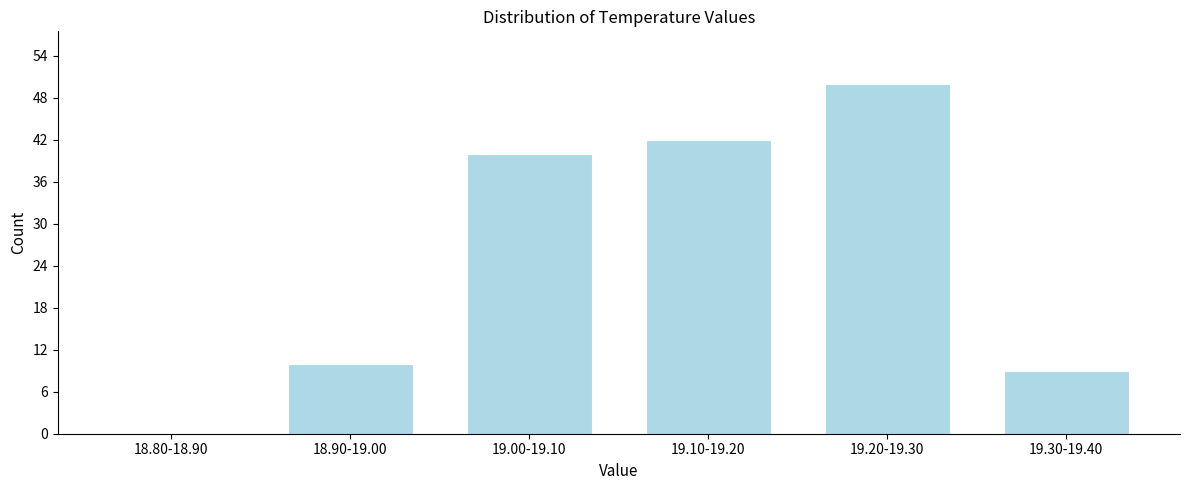

Reading right to left, extract all data points from this chart.

19.30-19.40=9	19.20-19.30=50	19.10-19.20=42	19.00-19.10=40	18.90-19.00=10	18.80-18.90=0